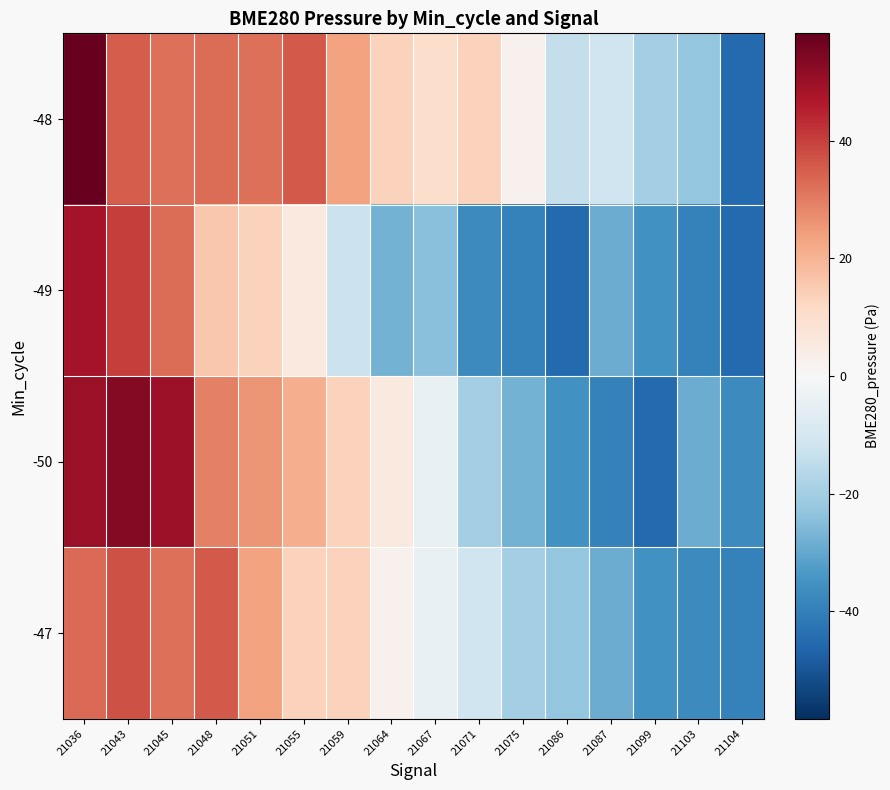

Reading left to right, what are all the values shown in this chart?

-48: 21036=58.2	21043=35.2	21045=32.2	21048=32.5	21051=32.1	21055=35.7	21059=23.6	21064=13.4	21067=10.1	21071=13.2	21075=2.6	21086=-14.0	21087=-11.7	21099=-19.6	21103=-22.6	21104=-45.1
-49: 21036=48.4	21043=40.1	21045=32.5	21048=15.5	21051=13.6	21055=5.7	21059=-12.5	21064=-27.6	21067=-24.5	21071=-37.2	21075=-39.3	21086=-45.1	21087=-28.9	21099=-35.5	21103=-39.3	21104=-45.1
-50: 21036=50.1	21043=53.6	21045=50.0	21048=29.4	21051=25.5	21055=21.3	21059=13.6	21064=5.7	21067=-4.3	21071=-19.6	21075=-27.6	21086=-35.5	21087=-39.3	21099=-45.1	21103=-28.9	21104=-37.2
-47: 21036=33.2	21043=37.0	21045=32.1	21048=35.7	21051=23.6	21055=13.4	21059=13.2	21064=2.6	21067=-4.3	21071=-11.7	21075=-19.6	21086=-22.6	21087=-28.9	21099=-35.5	21103=-37.2	21104=-39.3